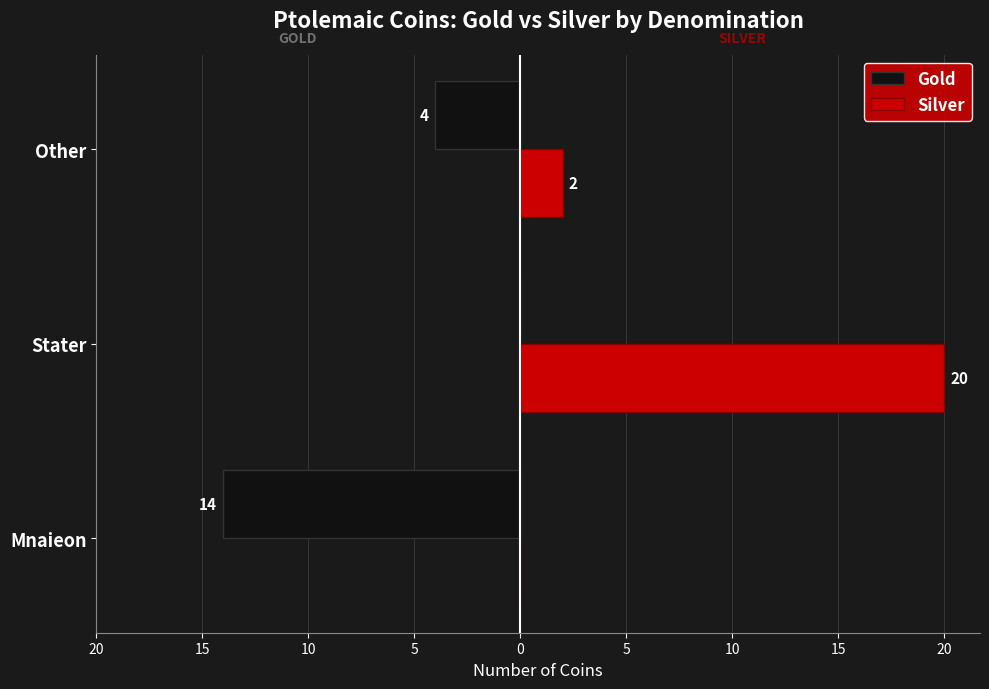

What are all the series names shown in the legend?

Gold, Silver